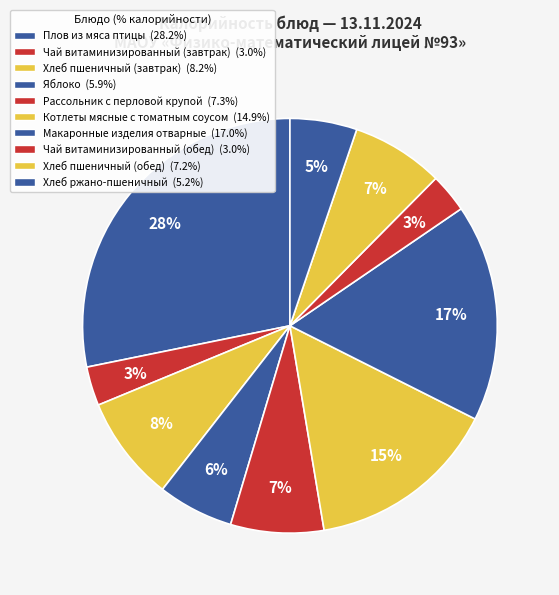

How many slices are in this pie chart?

10